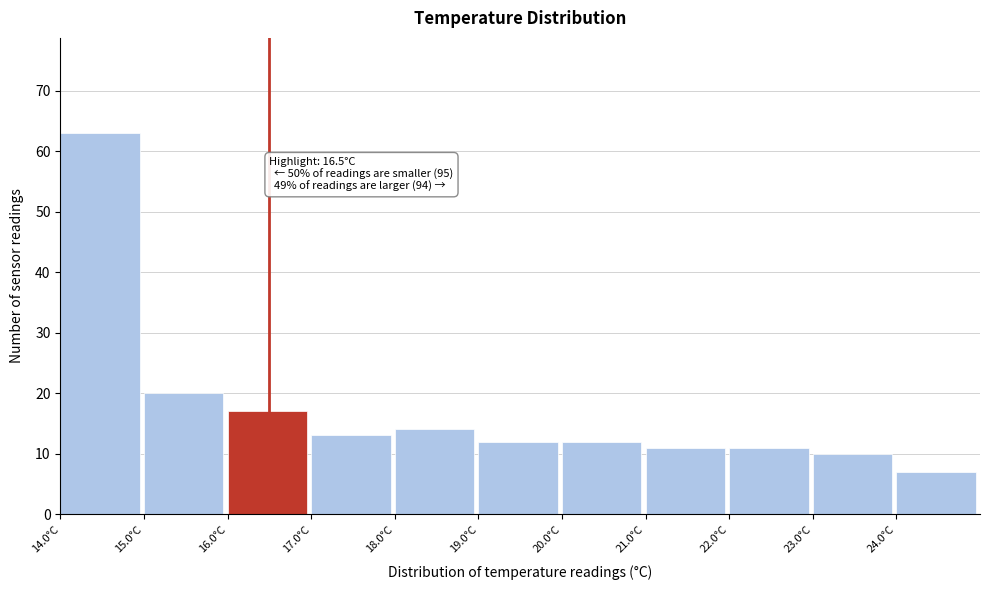

Over which range of the x-axis is the bar tallest?

14 to 15